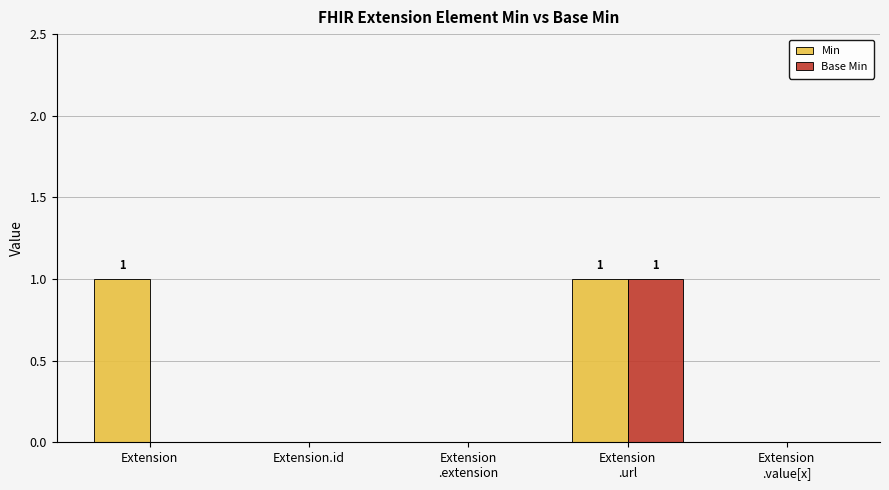

Is the value of Min at Extension greater than the value of Base Min at Extension
.value[x]?

Yes